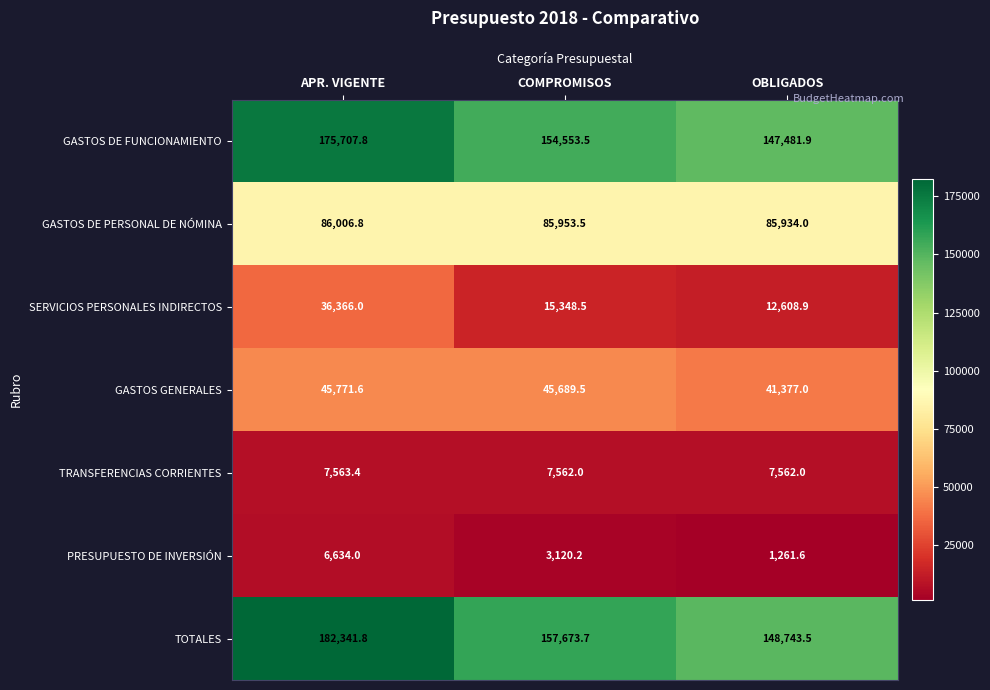

What is the maximum value for GASTOS DE PERSONAL DE NÓMINA?

86006.8